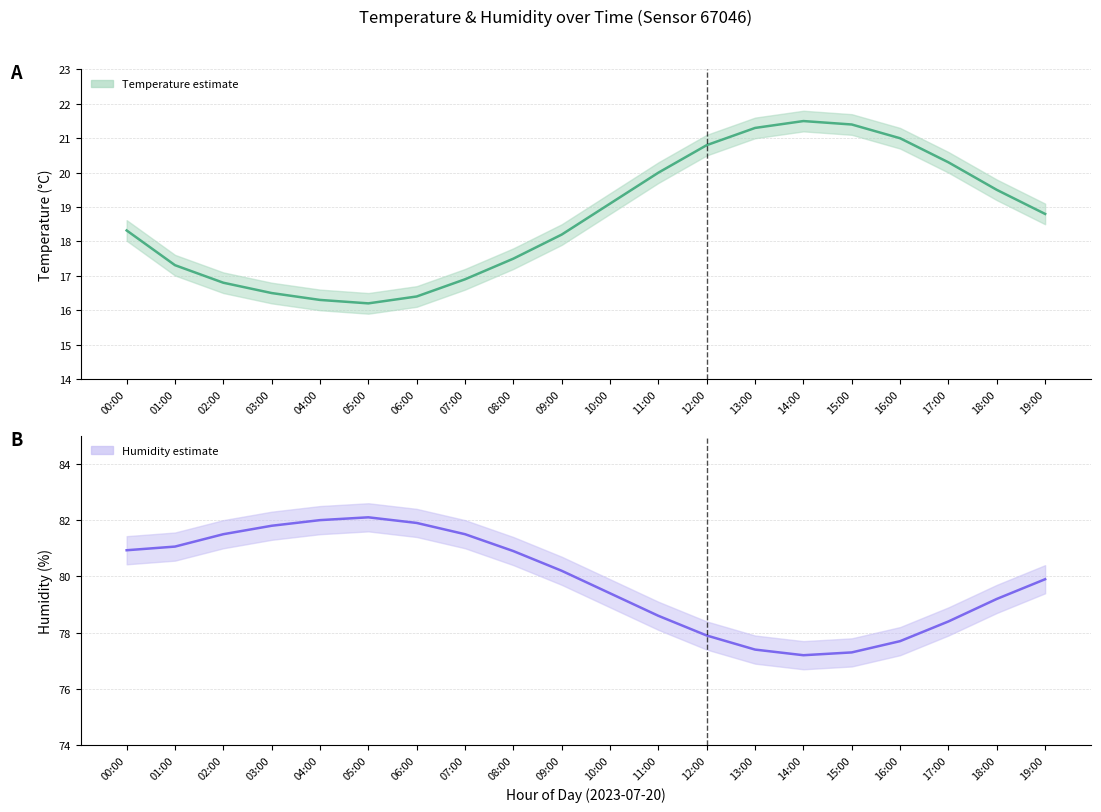

At which label does temperature first exceed 18?

00:00